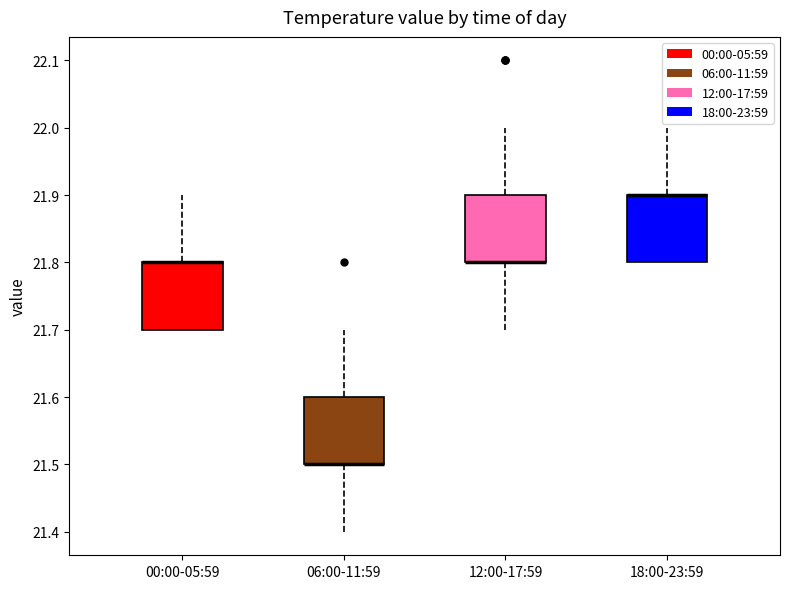

Reading left to right, transcribe this box plot: for each box, give where its median line is, the range the box spans, and where its two whiskers end, as read against the y-axis. The values are not printed on the chart, so give them approximately, as read against the axis.

00:00-05:59: median 21.8 (drawn on the box's upper edge), box 21.7 to 21.8, whiskers 21.7 to 21.9
06:00-11:59: median 21.5 (drawn on the box's lower edge), box 21.5 to 21.6, whiskers 21.4 to 21.7
12:00-17:59: median 21.8 (drawn on the box's lower edge), box 21.8 to 21.9, whiskers 21.7 to 22.0
18:00-23:59: median 21.9 (drawn on the box's upper edge), box 21.8 to 21.9, whiskers 21.8 to 22.0